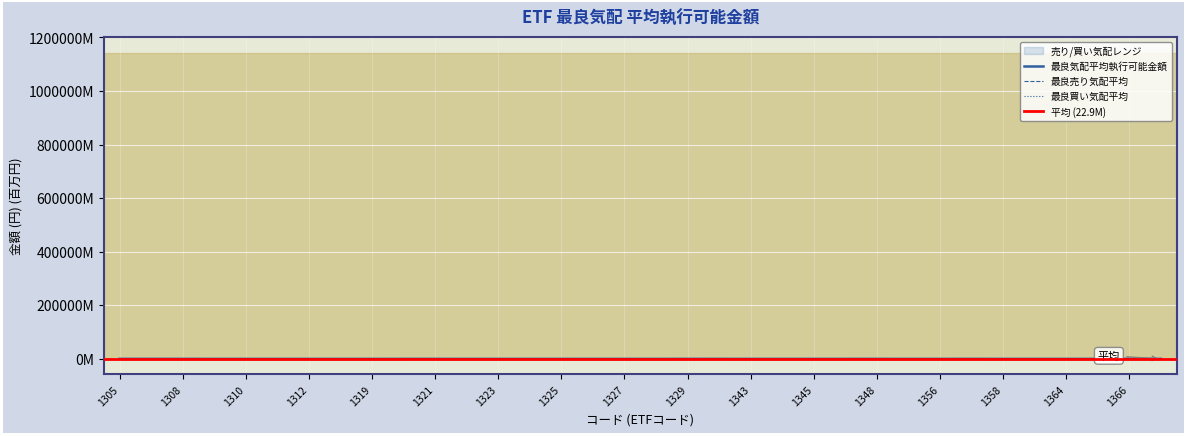

How many data points in 最良気配平均執行可能金額 are above 6?

18